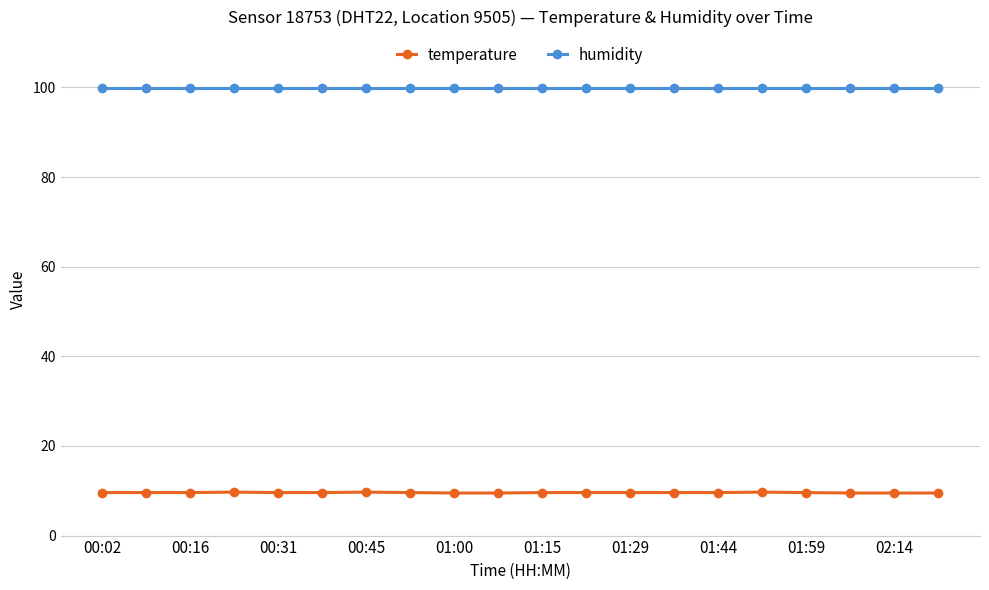

Which series has the largest range (max minus min)?

temperature